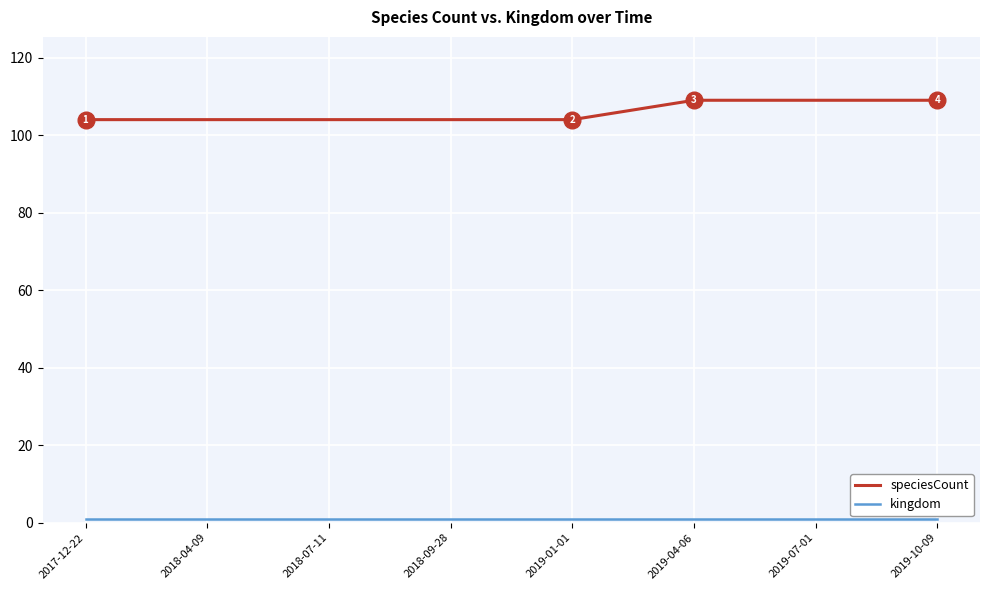

What is the greatest value displayed?

109